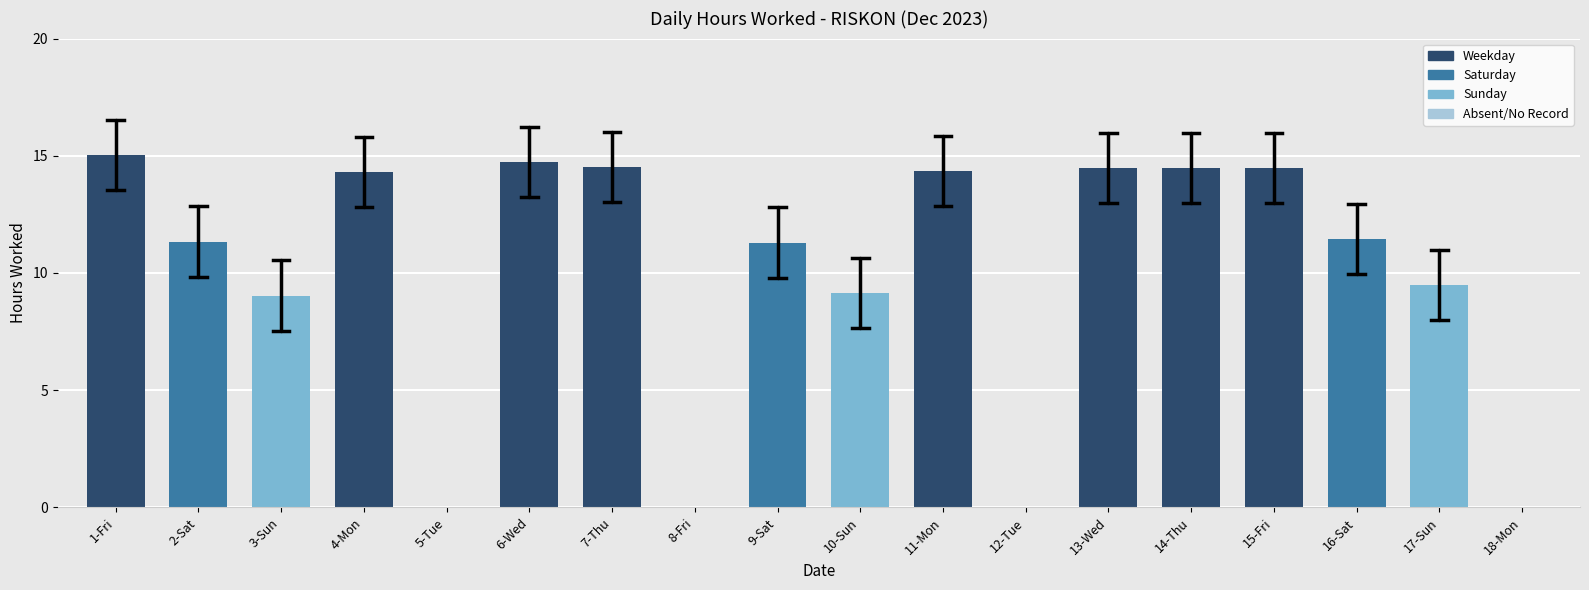

Reading left to right, list all the values displayed in this chart.

1-Fri=15.0	2-Sat=11.3	3-Sun=9.0	4-Mon=14.3	5-Tue=0.0	6-Wed=14.7	7-Thu=14.5	8-Fri=0.0	9-Sat=11.3	10-Sun=9.2	11-Mon=14.3	12-Tue=0.0	13-Wed=14.5	14-Thu=14.5	15-Fri=14.5	16-Sat=11.4	17-Sun=9.5	18-Mon=0.0